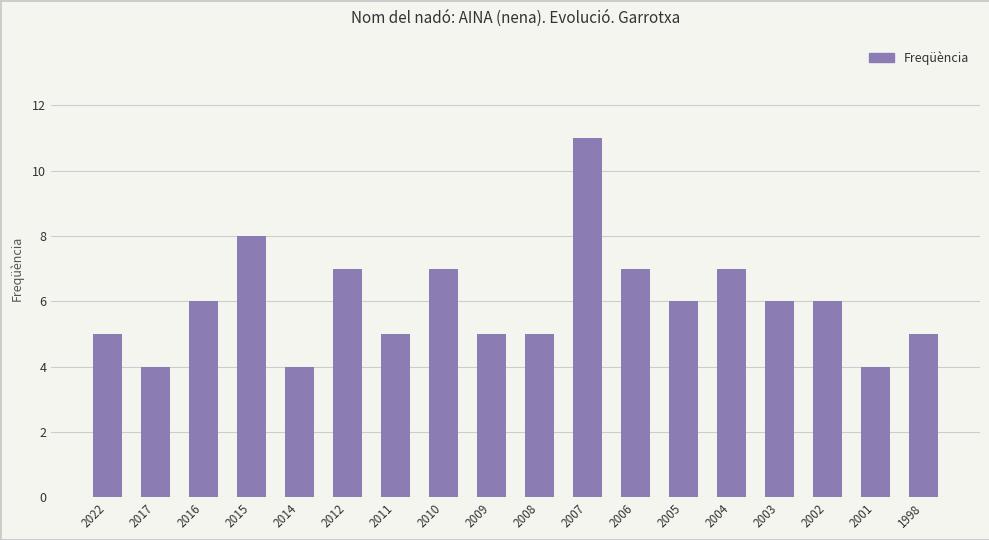

What is the value of the 18th bar from the left?

5